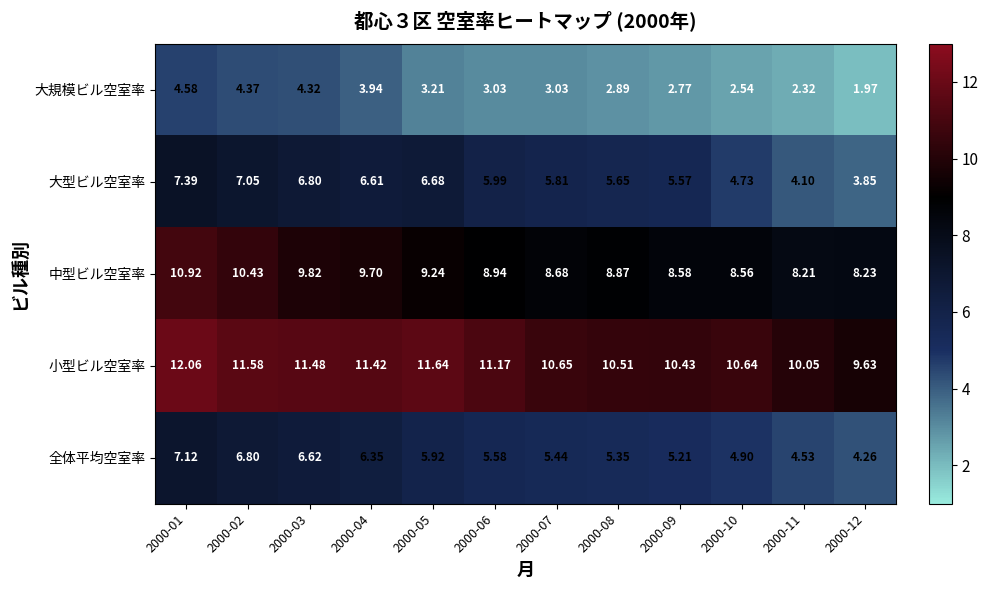

Is the value of 大型ビル空室率 at 2000-06 greater than the value of 中型ビル空室率 at 2000-05?

No